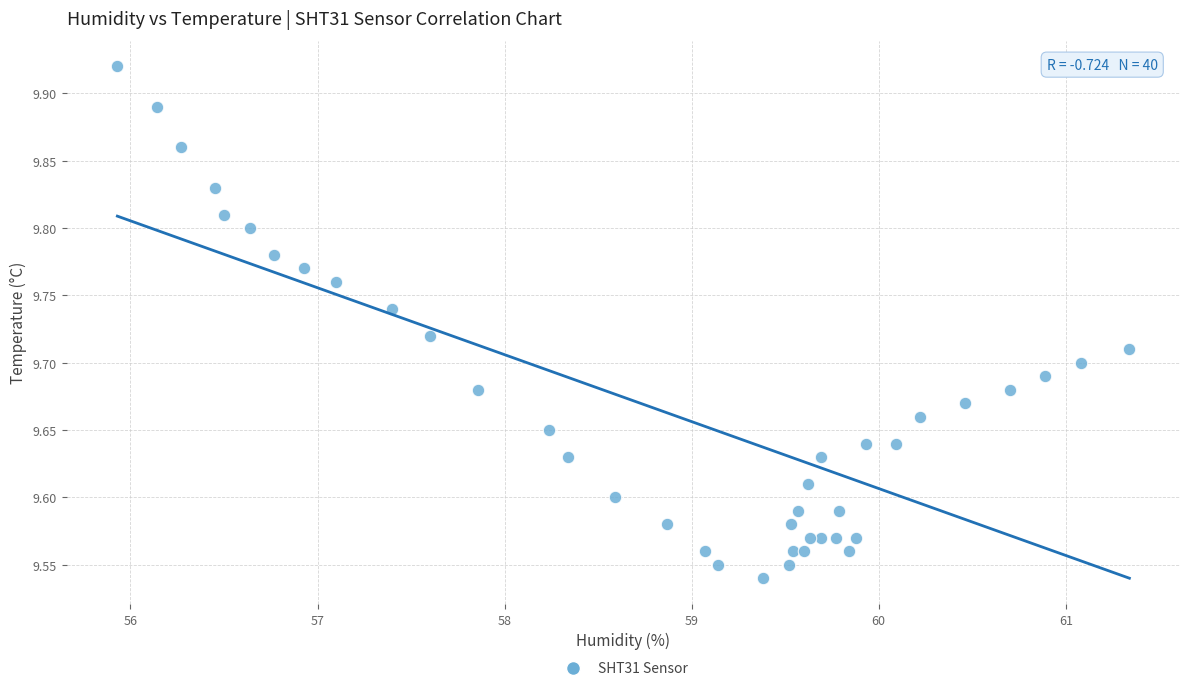

What is the range of Y values (max minus min)?

0.4